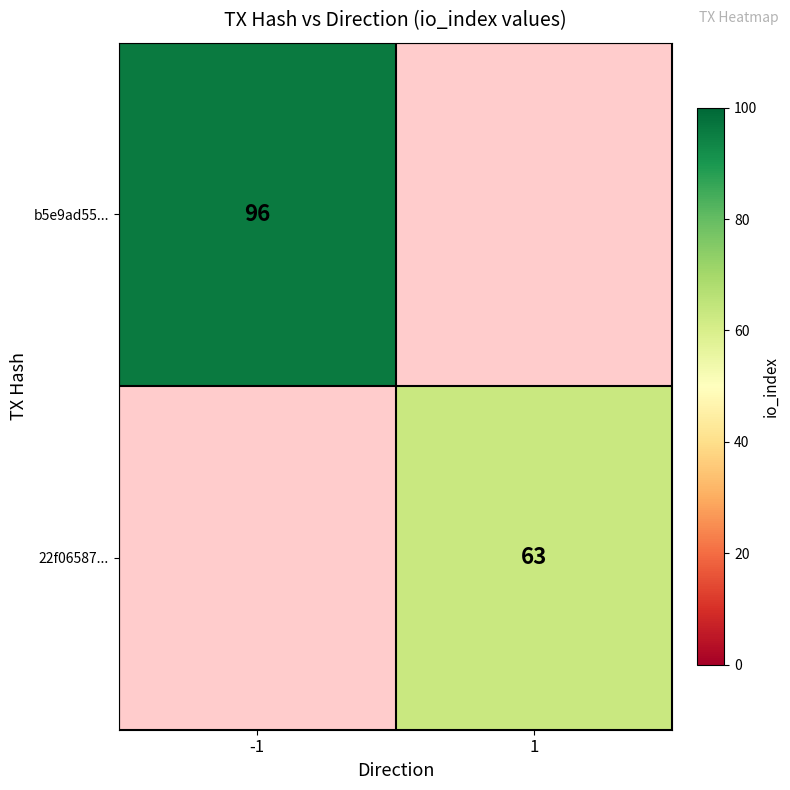

The value of b5e9ad55... at -1 is 53. True or false?

False